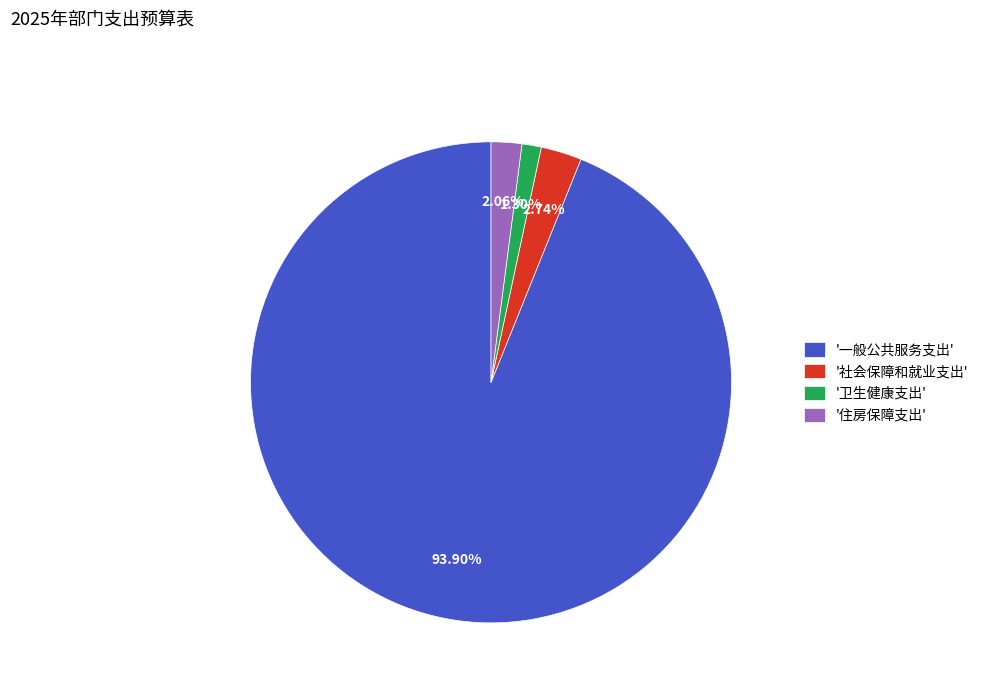

Approximately how many times larger is the value at '社会保障和就业支出' compared to '卫生健康支出'?

2.1